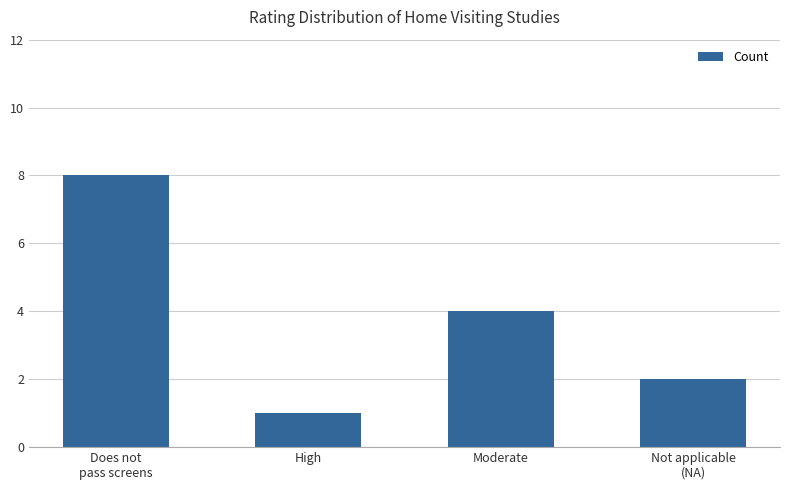

Rank the categories by value from lowest to highest.

High, Not applicable
(NA), Moderate, Does not
pass screens